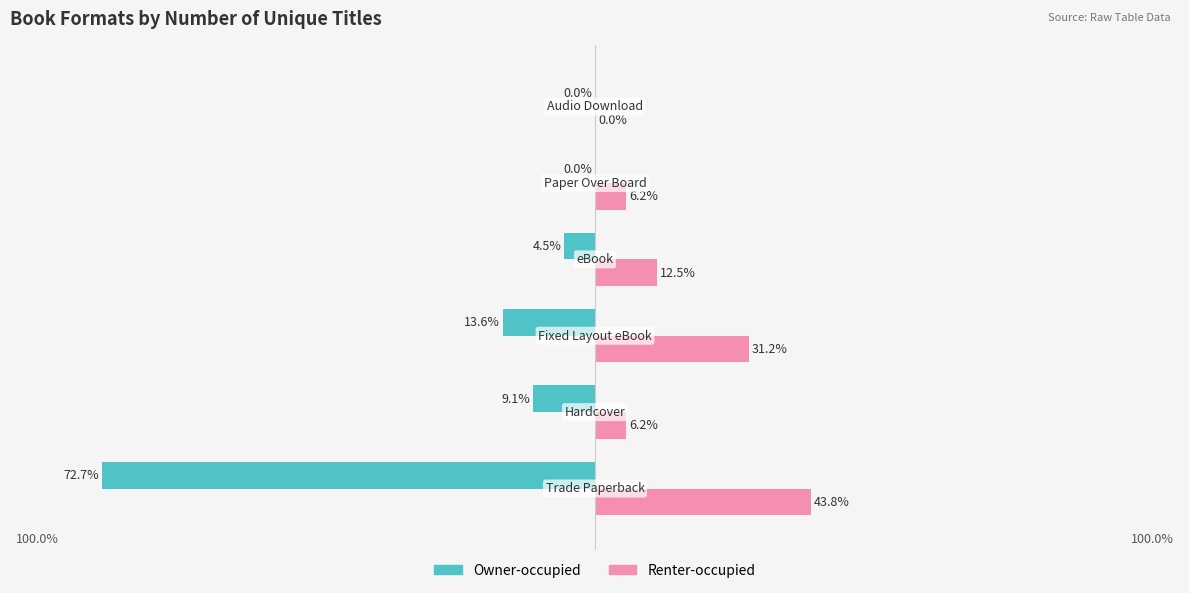

Which series has the largest total across all categories?

Renter-occupied